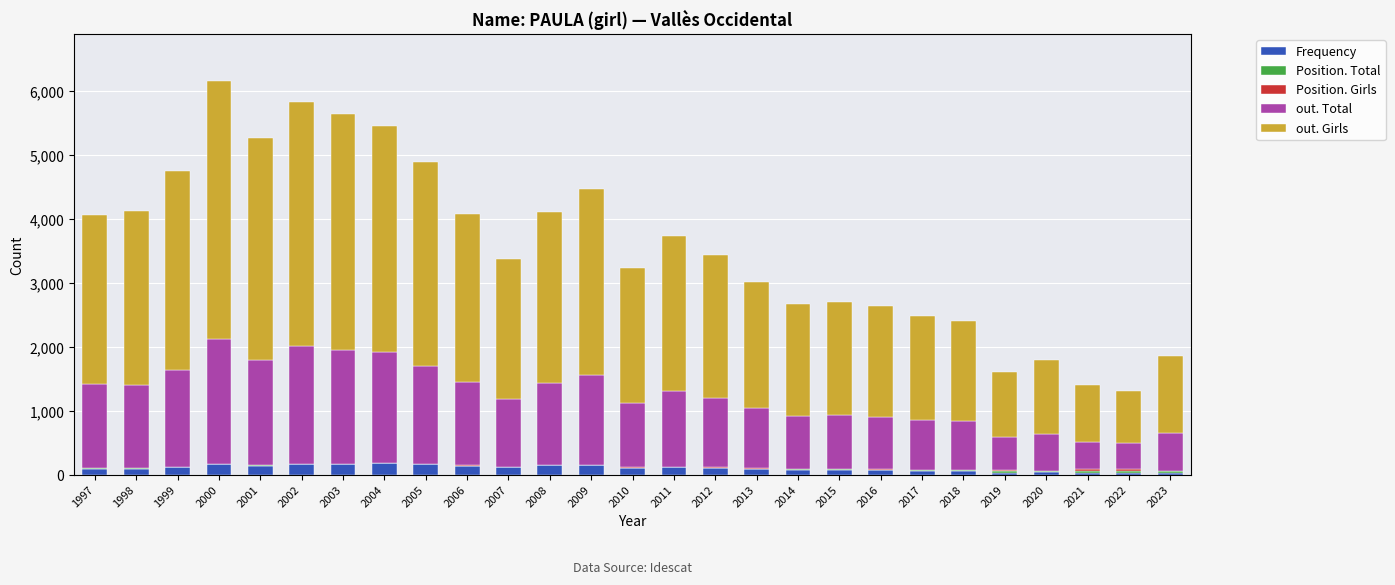

What is the highest value of the Frequency series?

182